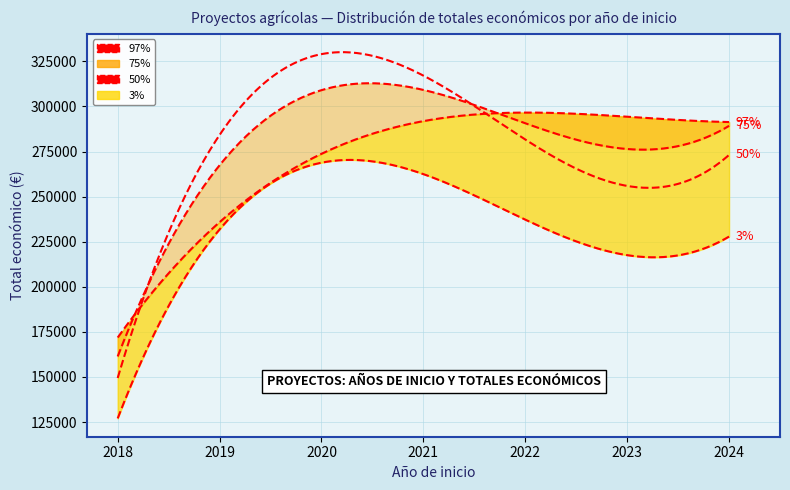

True or false: Año de finalización (mapped) and Total económico intersect in this chart.

False